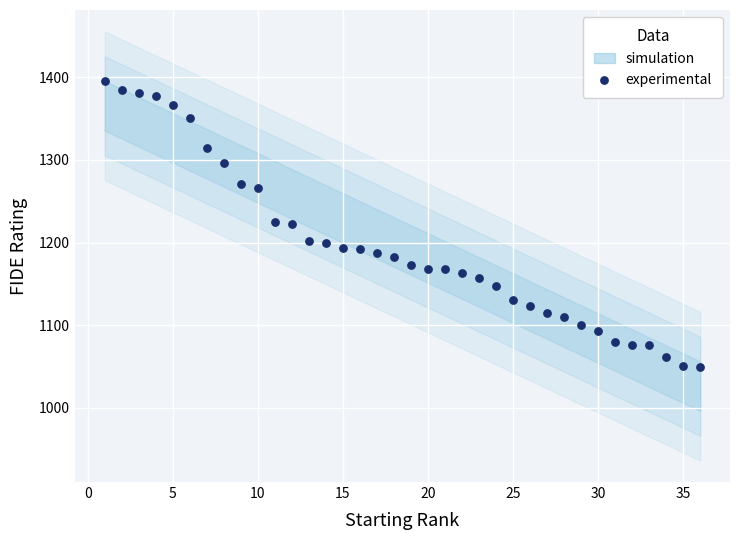

What is the range of X values (max minus min)?

35